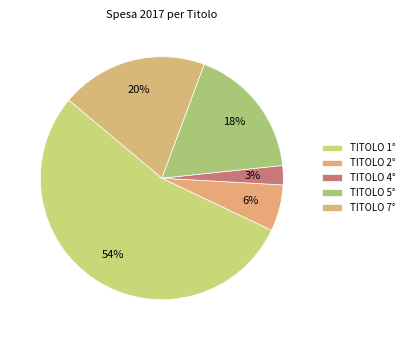

To the nearest percent, what is the difference between the TITOLO 7° and TITOLO 4° slice percentages?

17%